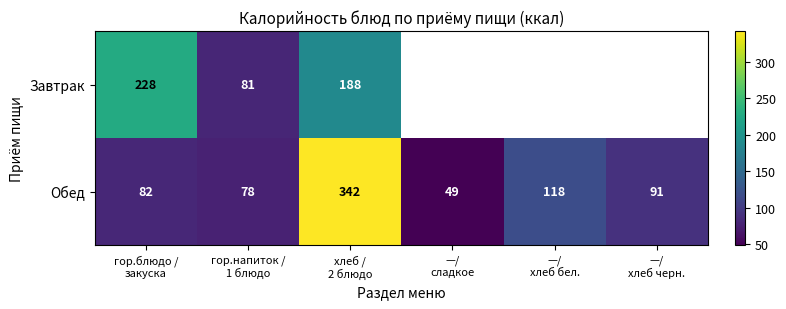

What is the average value of the Обед series?

127